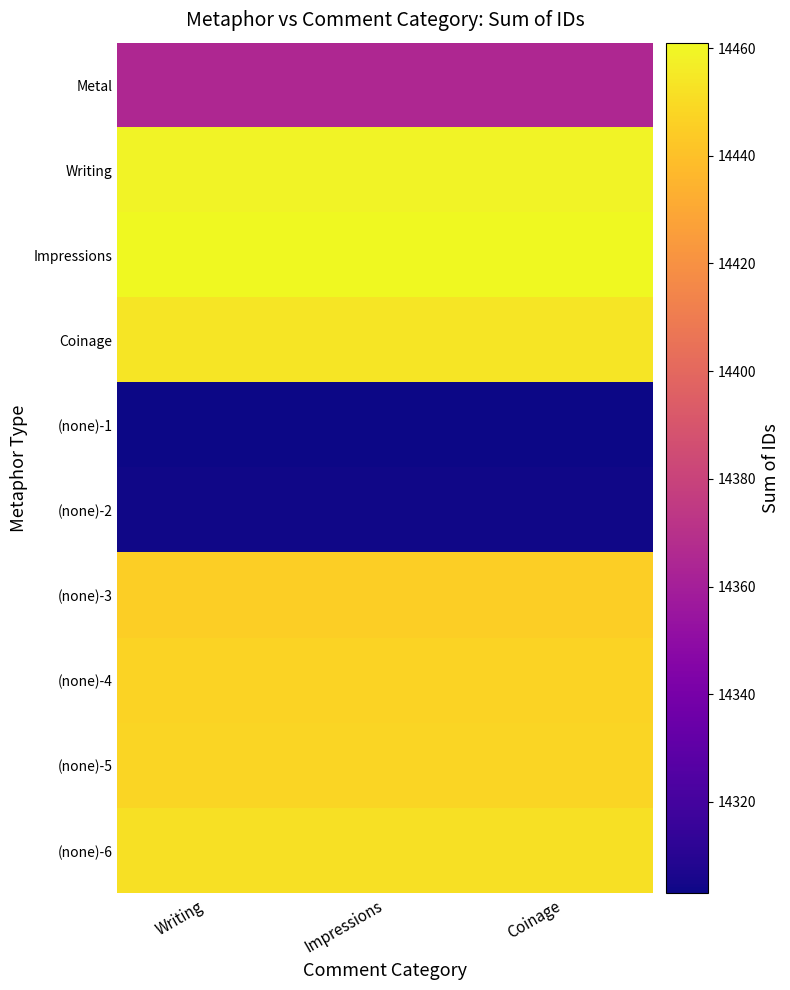

What is the greatest value displayed?

14461